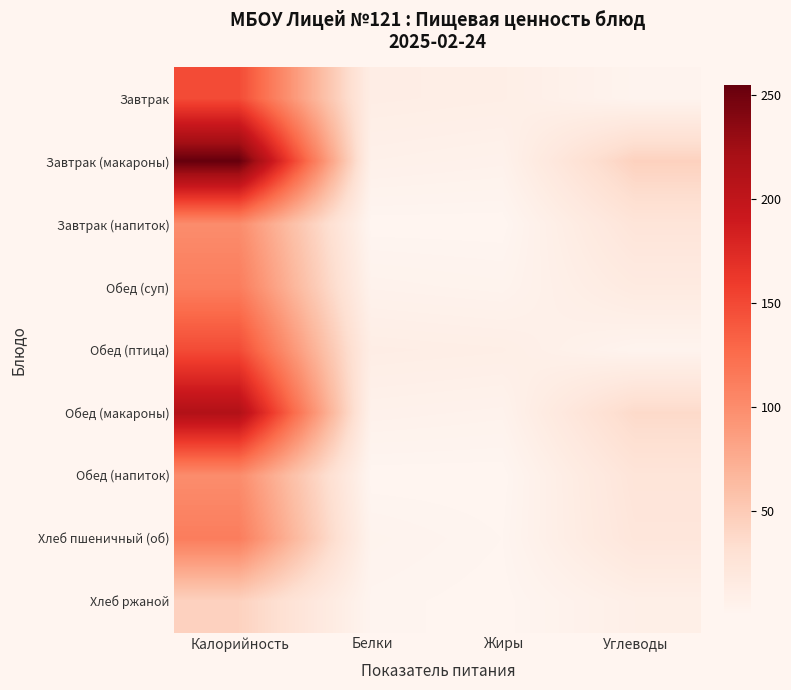

Reading left to right, what are all the values shown in this chart?

Завтрак: Калорийность=148.0	Белки=11.4	Жиры=10.2	Углеводы=2.7
Завтрак (макароны): Калорийность=255.0	Белки=7.0	Жиры=5.4	Углеводы=44.5
Завтрак (напиток): Калорийность=100.0	Белки=0.1	Жиры=0.0	Углеводы=24.4
Обед (суп): Калорийность=112.0	Белки=4.8	Жиры=3.4	Углеводы=15.7
Обед (птица): Калорийность=148.0	Белки=11.4	Жиры=10.2	Углеводы=2.7
Обед (макароны): Калорийность=212.0	Белки=5.8	Жиры=4.5	Углеводы=37.1
Обед (напиток): Калорийность=100.0	Белки=0.1	Жиры=0.0	Углеводы=24.4
Хлеб пшеничный (об): Калорийность=112.0	Белки=3.4	Жиры=1.0	Углеводы=22.4
Хлеб ржаной: Калорийность=44.0	Белки=1.6	Жиры=0.2	Углеводы=9.0